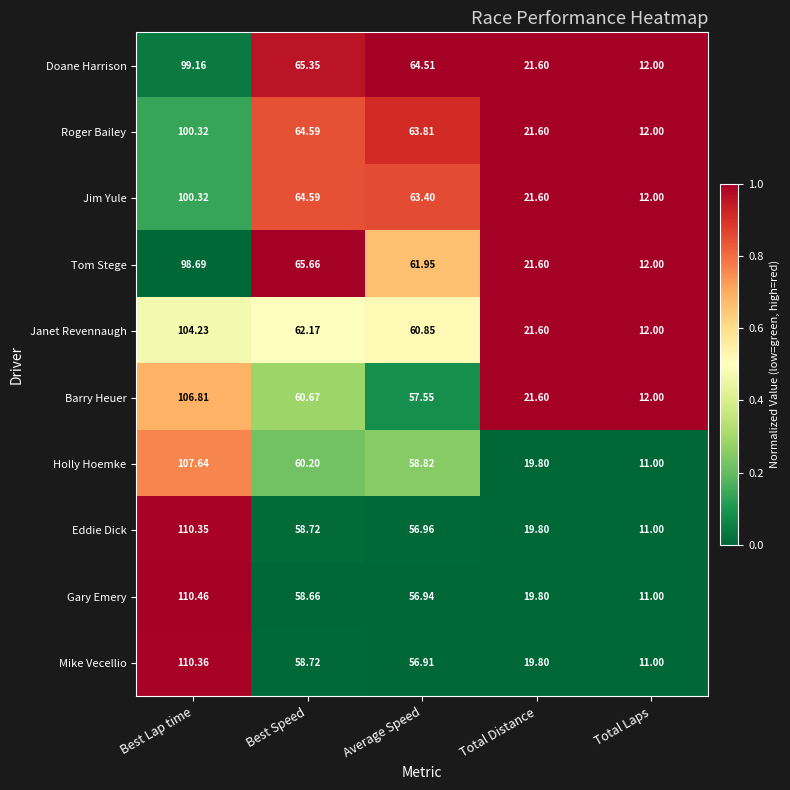

At which category is the sum across all series the highest?

Best Lap time